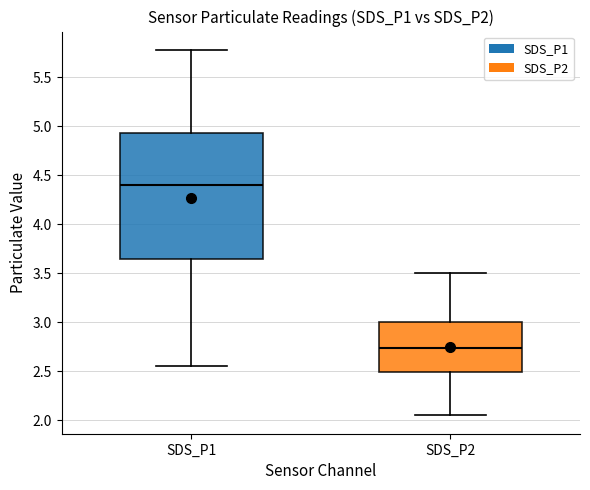

Reading left to right, transcribe this box plot: for each box, give where its median line is, the range the box spans, and where its two whiskers end, as read against the y-axis. The values are not printed on the chart, so give them approximately, as read against the axis.

SDS_P1: median 4.40, box 3.65 to 4.95, whiskers 2.55 to 5.80
SDS_P2: median 2.75, box 2.50 to 3.00, whiskers 2.05 to 3.50